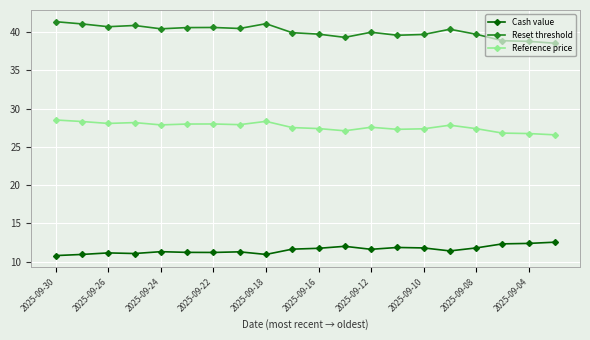

What is the sum of all Cash value values?

231.3